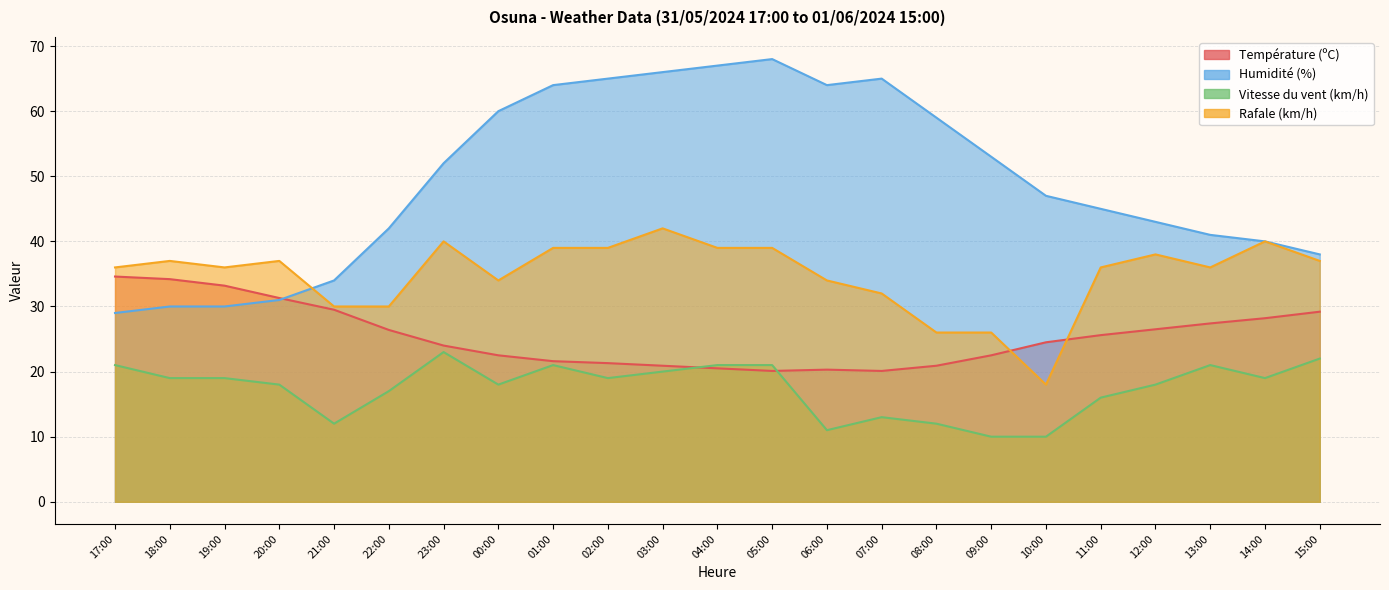

At which category is the sum across all series the highest?

03:00